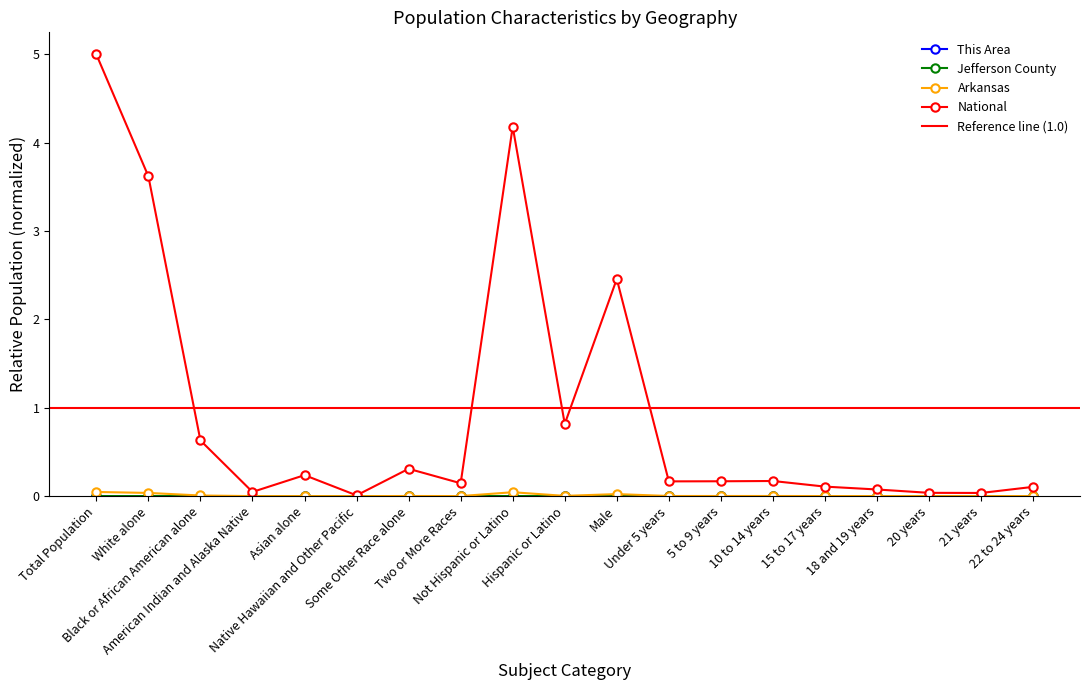

Which series has the largest total across all categories?

National